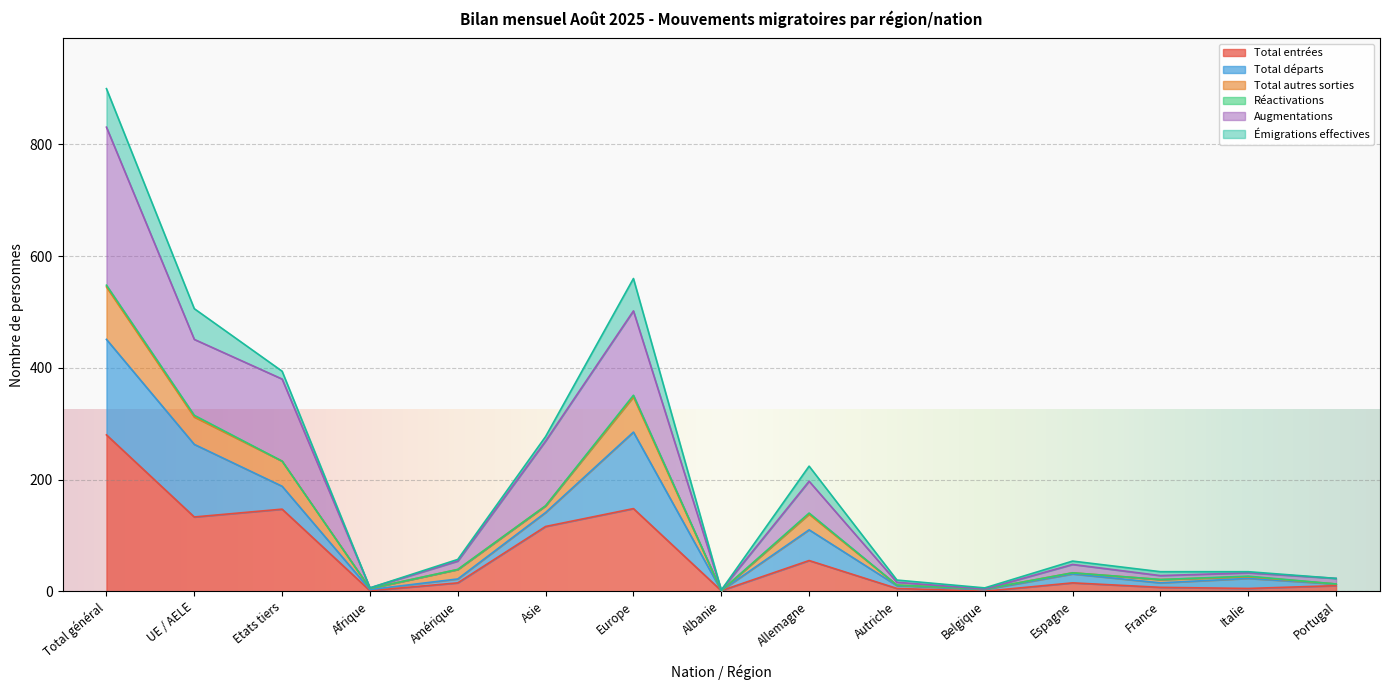

Which category has the highest value in the Total autres sorties series?

Total général